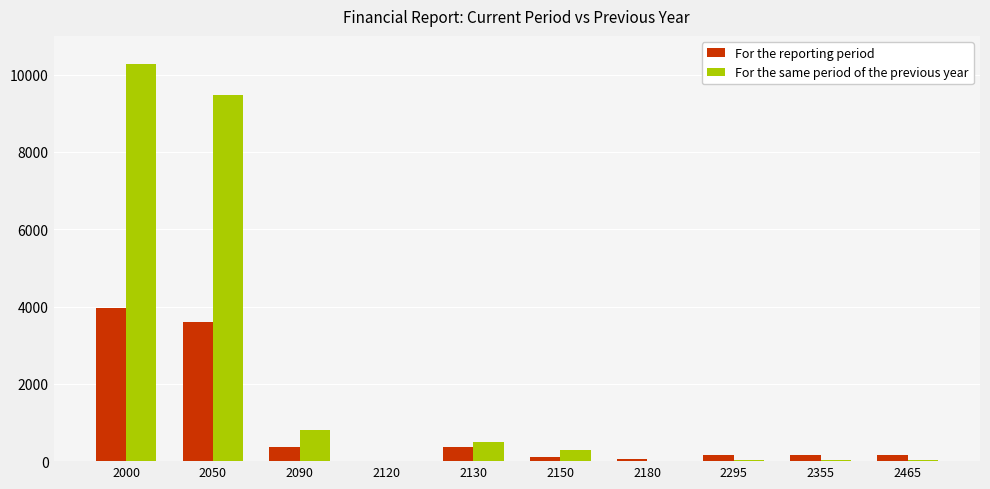

At which label does For the same period of the previous year first exceed 286?

2000